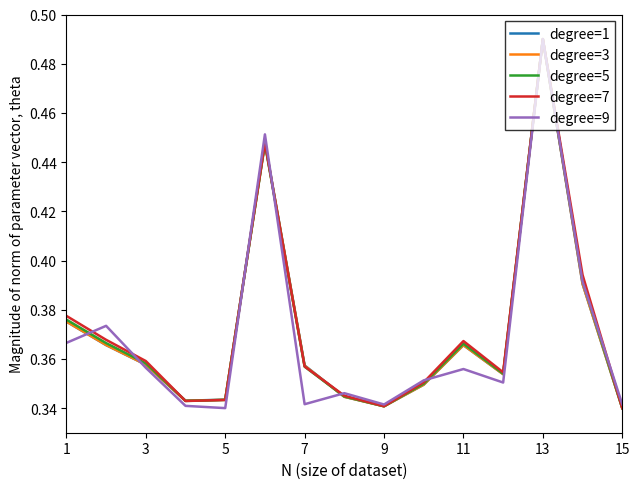

The value of degree=5 at 5 is 0.2. True or false?

False